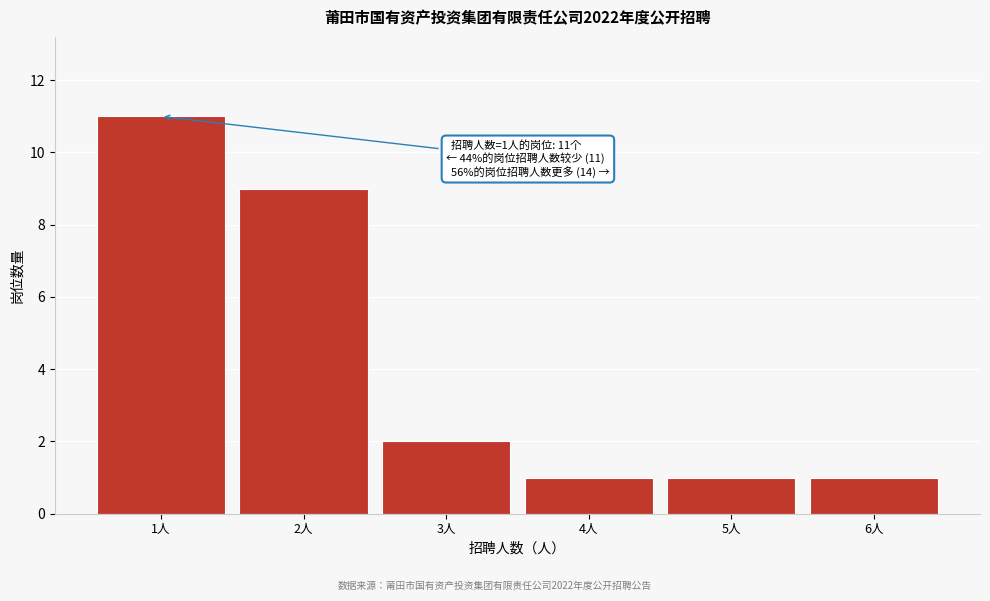

Which range on the x-axis has the tallest bar?

0.5 to 1.5